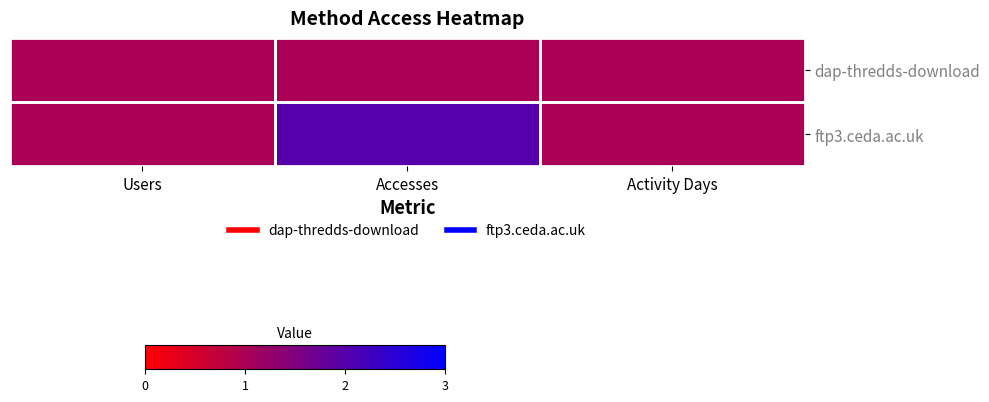

How many categories are shown in the chart?

3